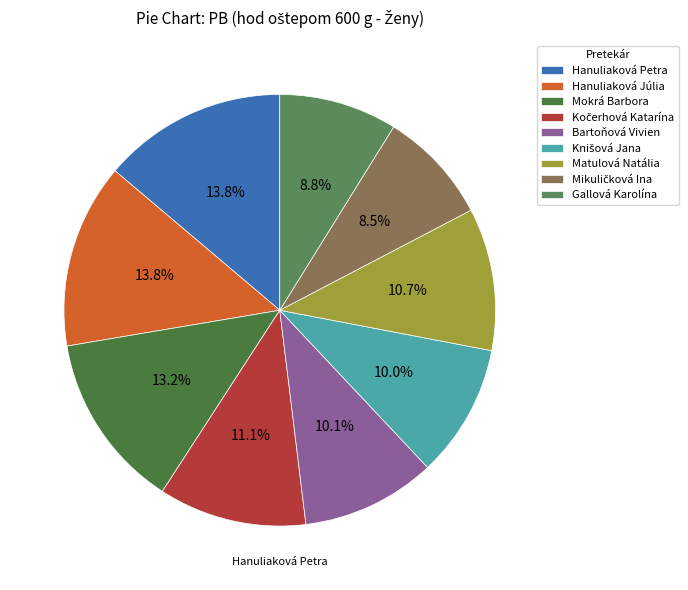

Count the number of slices in the pie.

9